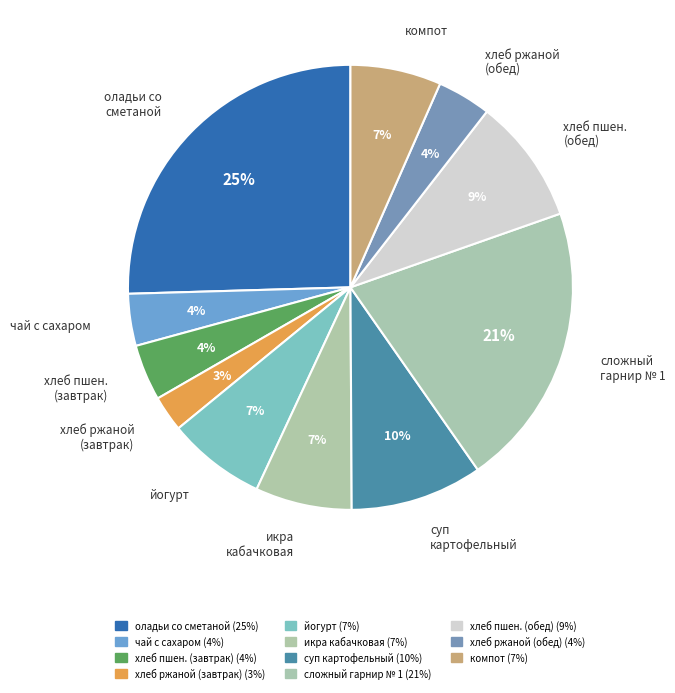

To the nearest percent, what portion does икра кабачковая represent?

7%